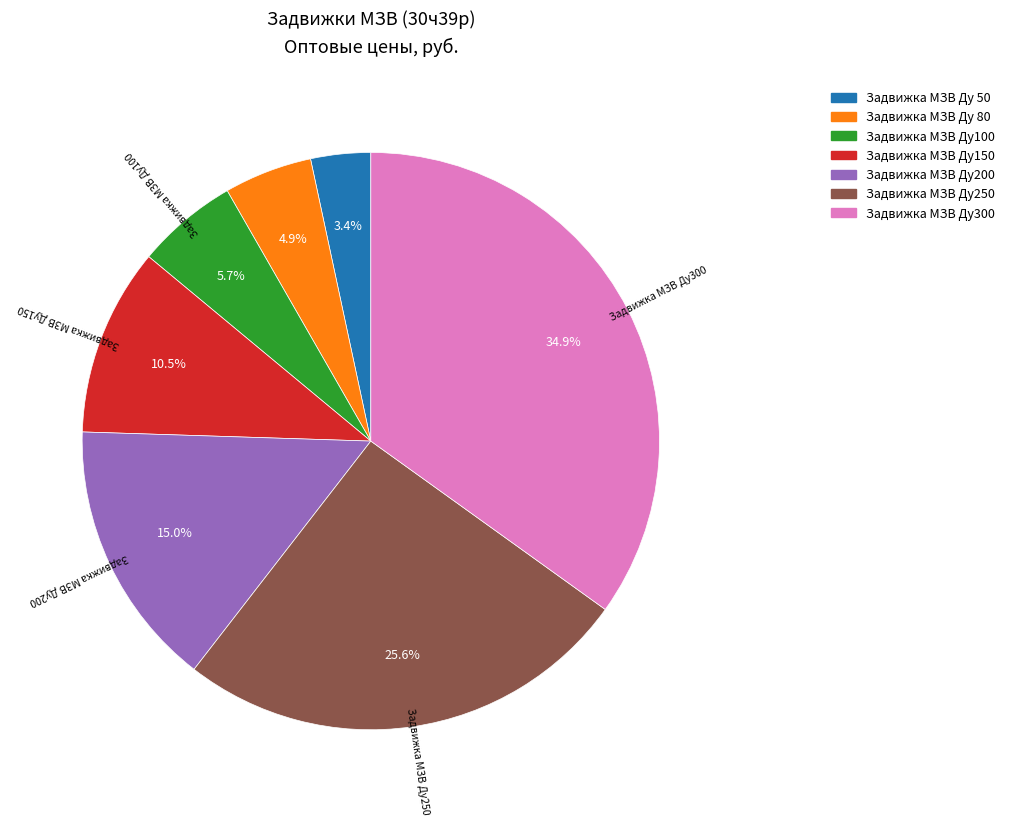

What is the ratio of the value at Задвижка МЗВ Ду150 to the value at Задвижка МЗВ Ду200?

0.7